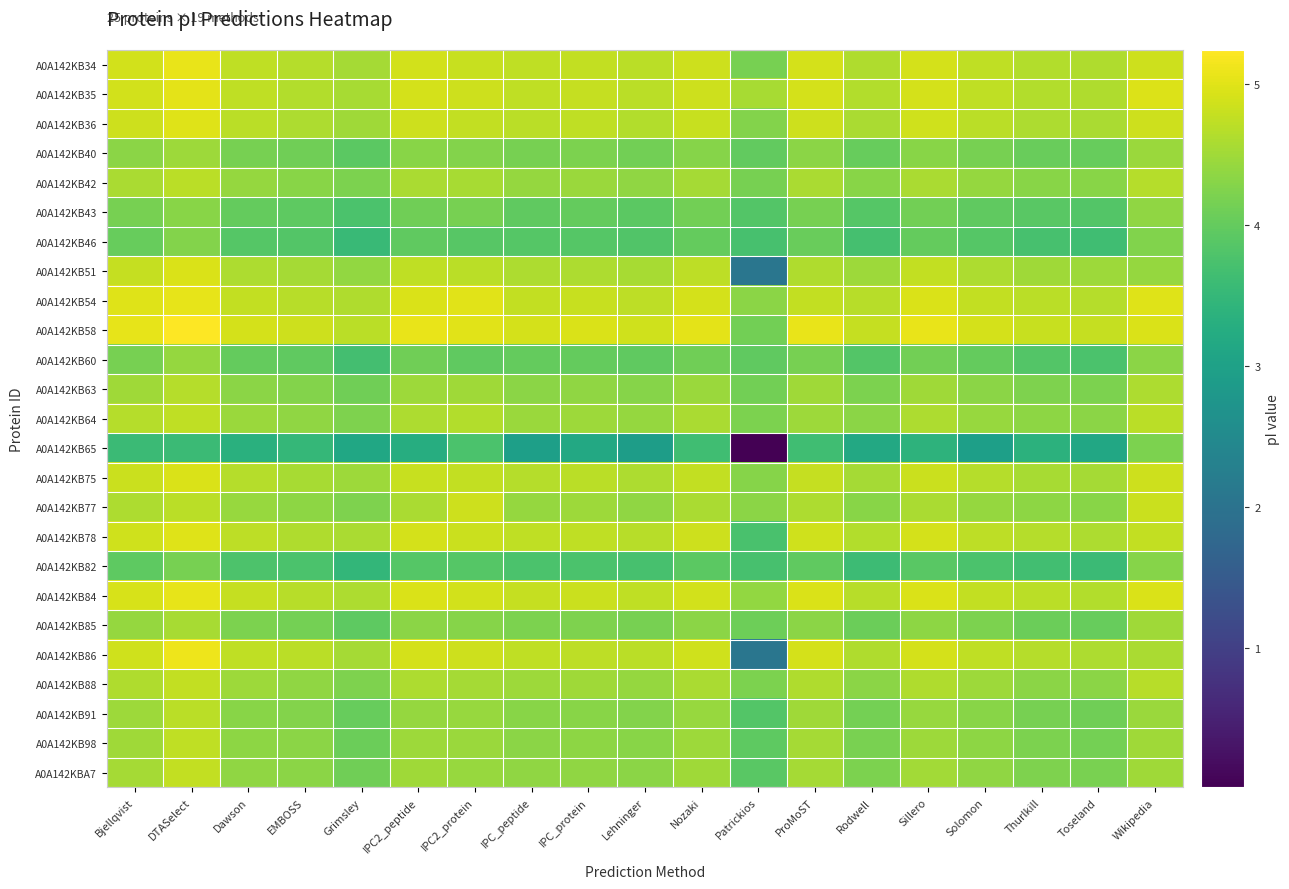

Reading left to right, extract all data points from this chart.

A0A142KB34: Bjellqvist=4.9	DTASelect=5.1	Dawson=4.7	EMBOSS=4.7	Grimsley=4.5	IPC2_peptide=4.9	IPC2_protein=4.8	IPC_peptide=4.7	IPC_protein=4.8	Lehninger=4.7	Nozaki=4.9	Patrickios=4.2	ProMoST=4.9	Rodwell=4.6	Sillero=4.9	Solomon=4.7	Thurlkill=4.6	Toseland=4.6	Wikipedia=4.8
A0A142KB35: Bjellqvist=4.9	DTASelect=5.0	Dawson=4.7	EMBOSS=4.6	Grimsley=4.6	IPC2_peptide=4.9	IPC2_protein=4.9	IPC_peptide=4.7	IPC_protein=4.8	Lehninger=4.7	Nozaki=4.9	Patrickios=4.6	ProMoST=4.9	Rodwell=4.6	Sillero=4.9	Solomon=4.7	Thurlkill=4.6	Toseland=4.6	Wikipedia=5.0
A0A142KB36: Bjellqvist=4.8	DTASelect=5.0	Dawson=4.7	EMBOSS=4.6	Grimsley=4.5	IPC2_peptide=4.9	IPC2_protein=4.8	IPC_peptide=4.7	IPC_protein=4.7	Lehninger=4.6	Nozaki=4.8	Patrickios=4.3	ProMoST=4.9	Rodwell=4.6	Sillero=4.9	Solomon=4.7	Thurlkill=4.6	Toseland=4.6	Wikipedia=4.9
A0A142KB40: Bjellqvist=4.3	DTASelect=4.5	Dawson=4.2	EMBOSS=4.1	Grimsley=3.9	IPC2_peptide=4.3	IPC2_protein=4.3	IPC_peptide=4.2	IPC_protein=4.2	Lehninger=4.1	Nozaki=4.3	Patrickios=4.0	ProMoST=4.3	Rodwell=4.0	Sillero=4.3	Solomon=4.2	Thurlkill=4.0	Toseland=4.0	Wikipedia=4.5
A0A142KB42: Bjellqvist=4.6	DTASelect=4.7	Dawson=4.4	EMBOSS=4.3	Grimsley=4.2	IPC2_peptide=4.6	IPC2_protein=4.6	IPC_peptide=4.4	IPC_protein=4.5	Lehninger=4.4	Nozaki=4.5	Patrickios=4.2	ProMoST=4.6	Rodwell=4.3	Sillero=4.6	Solomon=4.4	Thurlkill=4.3	Toseland=4.3	Wikipedia=4.7
A0A142KB43: Bjellqvist=4.2	DTASelect=4.3	Dawson=4.0	EMBOSS=3.9	Grimsley=3.8	IPC2_peptide=4.1	IPC2_protein=4.2	IPC_peptide=4.0	IPC_protein=4.0	Lehninger=3.9	Nozaki=4.1	Patrickios=3.8	ProMoST=4.2	Rodwell=3.9	Sillero=4.1	Solomon=4.0	Thurlkill=3.9	Toseland=3.8	Wikipedia=4.4
A0A142KB46: Bjellqvist=4.0	DTASelect=4.3	Dawson=3.9	EMBOSS=3.8	Grimsley=3.6	IPC2_peptide=4.0	IPC2_protein=3.9	IPC_peptide=3.9	IPC_protein=3.9	Lehninger=3.8	Nozaki=4.0	Patrickios=3.7	ProMoST=4.0	Rodwell=3.7	Sillero=4.0	Solomon=3.9	Thurlkill=3.7	Toseland=3.6	Wikipedia=4.2
A0A142KB51: Bjellqvist=4.8	DTASelect=4.9	Dawson=4.6	EMBOSS=4.5	Grimsley=4.4	IPC2_peptide=4.7	IPC2_protein=4.7	IPC_peptide=4.6	IPC_protein=4.6	Lehninger=4.6	Nozaki=4.7	Patrickios=2.1	ProMoST=4.6	Rodwell=4.5	Sillero=4.8	Solomon=4.6	Thurlkill=4.5	Toseland=4.5	Wikipedia=4.4
A0A142KB54: Bjellqvist=5.0	DTASelect=5.0	Dawson=4.8	EMBOSS=4.7	Grimsley=4.6	IPC2_peptide=5.0	IPC2_protein=5.0	IPC_peptide=4.8	IPC_protein=4.8	Lehninger=4.7	Nozaki=4.9	Patrickios=4.3	ProMoST=4.8	Rodwell=4.7	Sillero=5.0	Solomon=4.8	Thurlkill=4.7	Toseland=4.7	Wikipedia=5.0
A0A142KB58: Bjellqvist=5.1	DTASelect=5.2	Dawson=4.9	EMBOSS=4.8	Grimsley=4.7	IPC2_peptide=5.1	IPC2_protein=5.0	IPC_peptide=4.9	IPC_protein=5.0	Lehninger=4.9	Nozaki=5.0	Patrickios=4.1	ProMoST=5.1	Rodwell=4.8	Sillero=5.1	Solomon=4.9	Thurlkill=4.8	Toseland=4.8	Wikipedia=5.0
A0A142KB60: Bjellqvist=4.2	DTASelect=4.4	Dawson=4.0	EMBOSS=4.0	Grimsley=3.7	IPC2_peptide=4.1	IPC2_protein=4.0	IPC_peptide=4.0	IPC_protein=4.0	Lehninger=4.0	Nozaki=4.1	Patrickios=4.0	ProMoST=4.2	Rodwell=3.8	Sillero=4.1	Solomon=4.0	Thurlkill=3.8	Toseland=3.8	Wikipedia=4.3
A0A142KB63: Bjellqvist=4.5	DTASelect=4.7	Dawson=4.3	EMBOSS=4.3	Grimsley=4.1	IPC2_peptide=4.5	IPC2_protein=4.5	IPC_peptide=4.3	IPC_protein=4.4	Lehninger=4.3	Nozaki=4.5	Patrickios=4.1	ProMoST=4.5	Rodwell=4.2	Sillero=4.5	Solomon=4.3	Thurlkill=4.2	Toseland=4.2	Wikipedia=4.6
A0A142KB64: Bjellqvist=4.7	DTASelect=4.7	Dawson=4.5	EMBOSS=4.4	Grimsley=4.2	IPC2_peptide=4.6	IPC2_protein=4.6	IPC_peptide=4.5	IPC_protein=4.5	Lehninger=4.4	Nozaki=4.6	Patrickios=4.2	ProMoST=4.5	Rodwell=4.3	Sillero=4.6	Solomon=4.4	Thurlkill=4.4	Toseland=4.3	Wikipedia=4.7
A0A142KB65: Bjellqvist=3.6	DTASelect=3.6	Dawson=3.3	EMBOSS=3.5	Grimsley=3.1	IPC2_peptide=3.3	IPC2_protein=3.8	IPC_peptide=3.0	IPC_protein=3.2	Lehninger=2.9	Nozaki=3.6	Patrickios=0.0	ProMoST=3.6	Rodwell=3.2	Sillero=3.4	Solomon=3.0	Thurlkill=3.4	Toseland=3.1	Wikipedia=4.2
A0A142KB75: Bjellqvist=4.8	DTASelect=5.0	Dawson=4.7	EMBOSS=4.6	Grimsley=4.5	IPC2_peptide=4.8	IPC2_protein=4.8	IPC_peptide=4.7	IPC_protein=4.7	Lehninger=4.6	Nozaki=4.8	Patrickios=4.3	ProMoST=4.8	Rodwell=4.5	Sillero=4.8	Solomon=4.7	Thurlkill=4.6	Toseland=4.5	Wikipedia=4.8
A0A142KB77: Bjellqvist=4.6	DTASelect=4.7	Dawson=4.4	EMBOSS=4.4	Grimsley=4.2	IPC2_peptide=4.6	IPC2_protein=4.9	IPC_peptide=4.4	IPC_protein=4.5	Lehninger=4.4	Nozaki=4.6	Patrickios=4.3	ProMoST=4.6	Rodwell=4.3	Sillero=4.6	Solomon=4.4	Thurlkill=4.4	Toseland=4.3	Wikipedia=4.8
A0A142KB78: Bjellqvist=4.9	DTASelect=5.0	Dawson=4.7	EMBOSS=4.6	Grimsley=4.6	IPC2_peptide=4.9	IPC2_protein=4.8	IPC_peptide=4.7	IPC_protein=4.7	Lehninger=4.7	Nozaki=4.8	Patrickios=3.7	ProMoST=4.9	Rodwell=4.6	Sillero=4.9	Solomon=4.7	Thurlkill=4.7	Toseland=4.6	Wikipedia=4.8
A0A142KB82: Bjellqvist=3.9	DTASelect=4.2	Dawson=3.8	EMBOSS=3.8	Grimsley=3.5	IPC2_peptide=3.9	IPC2_protein=3.9	IPC_peptide=3.8	IPC_protein=3.8	Lehninger=3.7	Nozaki=3.9	Patrickios=3.7	ProMoST=4.0	Rodwell=3.6	Sillero=3.9	Solomon=3.8	Thurlkill=3.7	Toseland=3.6	Wikipedia=4.3
A0A142KB84: Bjellqvist=4.9	DTASelect=5.1	Dawson=4.8	EMBOSS=4.7	Grimsley=4.6	IPC2_peptide=5.0	IPC2_protein=4.9	IPC_peptide=4.8	IPC_protein=4.8	Lehninger=4.7	Nozaki=4.9	Patrickios=4.4	ProMoST=4.9	Rodwell=4.7	Sillero=5.0	Solomon=4.8	Thurlkill=4.7	Toseland=4.6	Wikipedia=5.0
A0A142KB85: Bjellqvist=4.4	DTASelect=4.6	Dawson=4.2	EMBOSS=4.2	Grimsley=3.9	IPC2_peptide=4.3	IPC2_protein=4.3	IPC_peptide=4.2	IPC_protein=4.2	Lehninger=4.2	Nozaki=4.3	Patrickios=4.1	ProMoST=4.3	Rodwell=4.1	Sillero=4.4	Solomon=4.2	Thurlkill=4.1	Toseland=4.0	Wikipedia=4.5
A0A142KB86: Bjellqvist=4.9	DTASelect=5.1	Dawson=4.7	EMBOSS=4.7	Grimsley=4.5	IPC2_peptide=4.9	IPC2_protein=4.9	IPC_peptide=4.7	IPC_protein=4.7	Lehninger=4.7	Nozaki=4.9	Patrickios=2.1	ProMoST=4.9	Rodwell=4.6	Sillero=4.9	Solomon=4.7	Thurlkill=4.7	Toseland=4.6	Wikipedia=4.6
A0A142KB88: Bjellqvist=4.6	DTASelect=4.8	Dawson=4.5	EMBOSS=4.4	Grimsley=4.2	IPC2_peptide=4.6	IPC2_protein=4.5	IPC_peptide=4.5	IPC_protein=4.5	Lehninger=4.4	Nozaki=4.6	Patrickios=4.2	ProMoST=4.6	Rodwell=4.3	Sillero=4.6	Solomon=4.5	Thurlkill=4.3	Toseland=4.3	Wikipedia=4.7
A0A142KB91: Bjellqvist=4.5	DTASelect=4.7	Dawson=4.3	EMBOSS=4.3	Grimsley=4.0	IPC2_peptide=4.4	IPC2_protein=4.4	IPC_peptide=4.3	IPC_protein=4.3	Lehninger=4.3	Nozaki=4.4	Patrickios=3.8	ProMoST=4.5	Rodwell=4.2	Sillero=4.4	Solomon=4.3	Thurlkill=4.2	Toseland=4.1	Wikipedia=4.5
A0A142KB98: Bjellqvist=4.5	DTASelect=4.7	Dawson=4.4	EMBOSS=4.3	Grimsley=4.1	IPC2_peptide=4.5	IPC2_protein=4.5	IPC_peptide=4.3	IPC_protein=4.4	Lehninger=4.3	Nozaki=4.5	Patrickios=3.9	ProMoST=4.5	Rodwell=4.2	Sillero=4.5	Solomon=4.4	Thurlkill=4.2	Toseland=4.2	Wikipedia=4.5
A0A142KBA7: Bjellqvist=4.5	DTASelect=4.8	Dawson=4.4	EMBOSS=4.3	Grimsley=4.1	IPC2_peptide=4.5	IPC2_protein=4.4	IPC_peptide=4.4	IPC_protein=4.4	Lehninger=4.3	Nozaki=4.5	Patrickios=3.9	ProMoST=4.5	Rodwell=4.2	Sillero=4.5	Solomon=4.4	Thurlkill=4.2	Toseland=4.2	Wikipedia=4.5